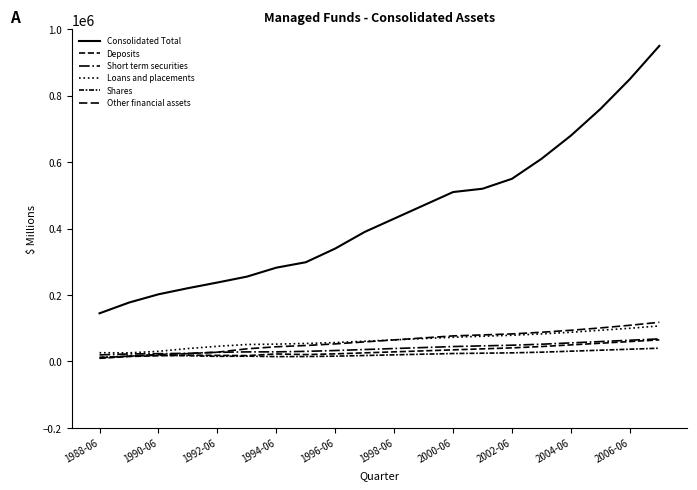

Does the chart display data point markers on the line(s)?

No